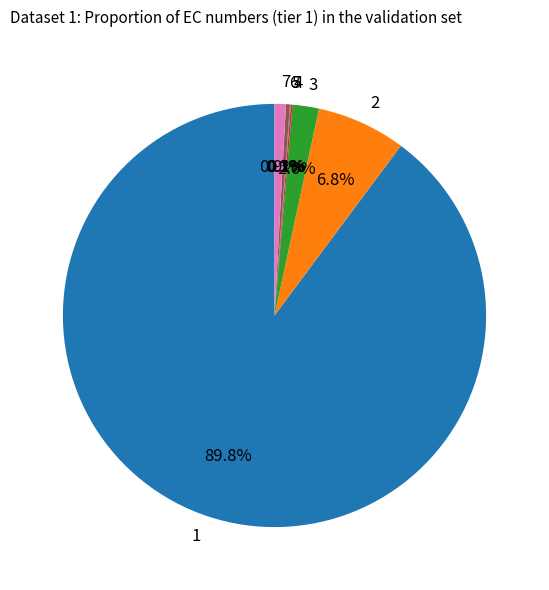

What portion of the pie excludes 1?

10.2%